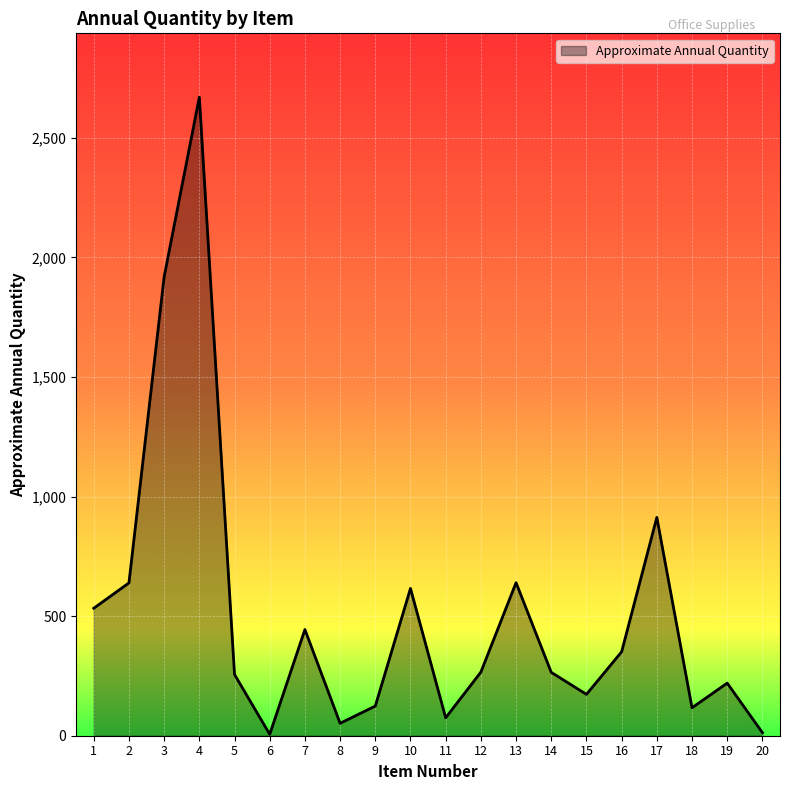

The value at 12 is 266. True or false?

True